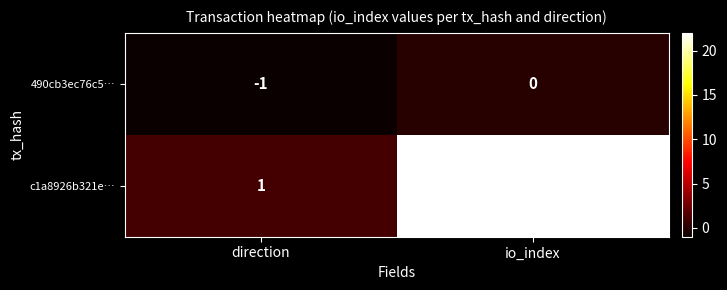

At which category is the sum across all series the highest?

io_index